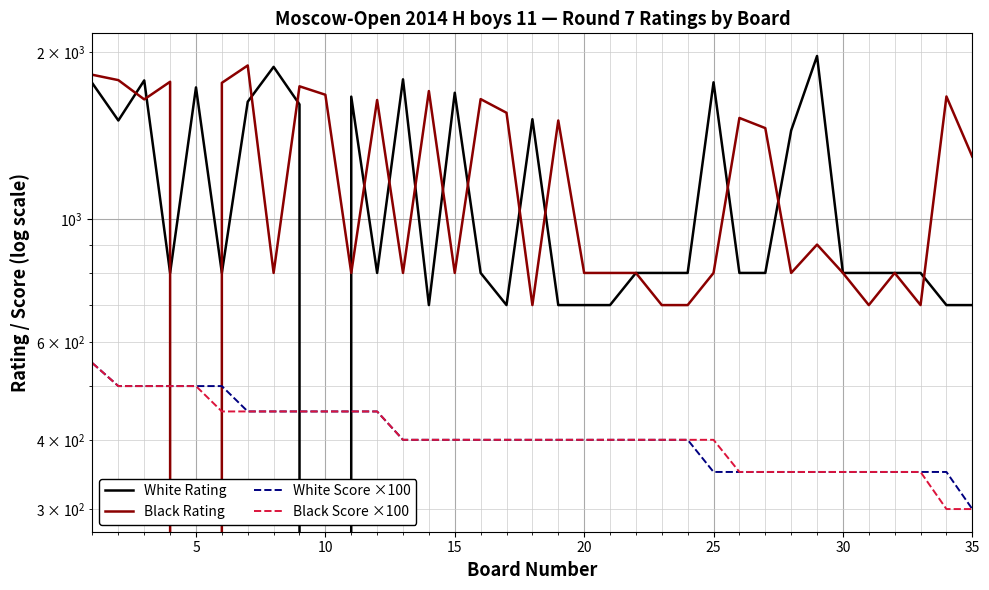

Is the value of Black Rating at 35 greater than the value of White Score ×100 at 20?

Yes